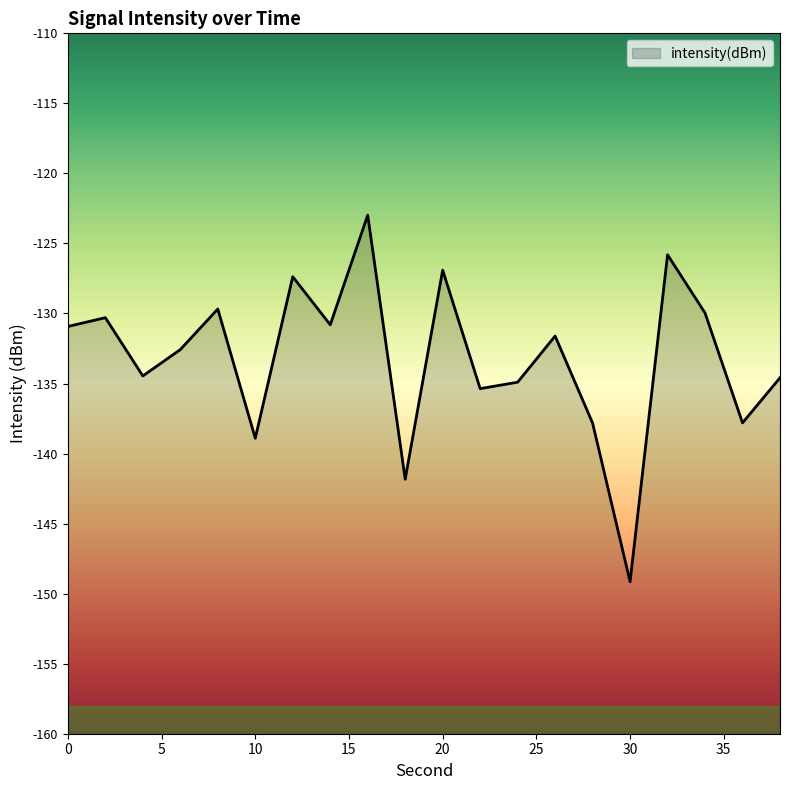

Reading left to right, extract all data points from this chart.

0=-130.9	2=-130.3	4=-134.5	6=-132.6	8=-129.7	10=-138.9	12=-127.4	14=-130.8	16=-123.0	18=-141.8	20=-126.9	22=-135.4	24=-134.9	26=-131.6	28=-137.8	30=-149.1	32=-125.8	34=-130.0	36=-137.8	38=-134.6